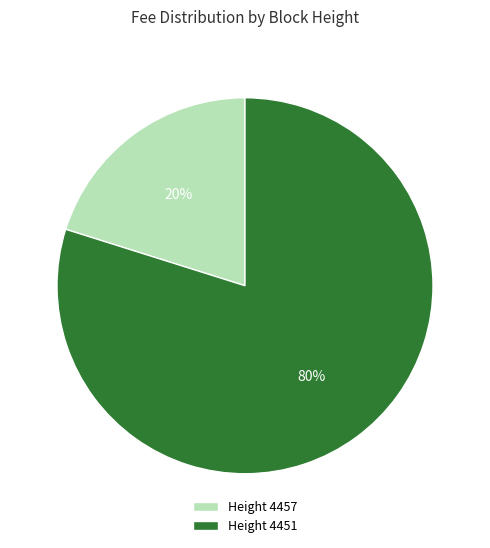

To the nearest percent, what is the difference between the largest and smallest slice percentages?

60%